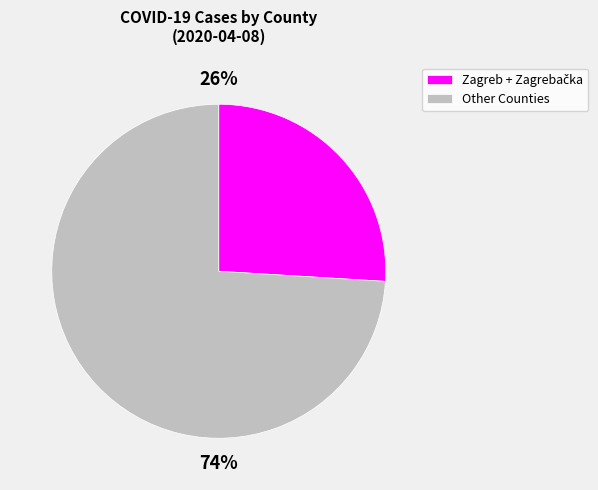

What is the largest slice in the pie chart?

Other Counties